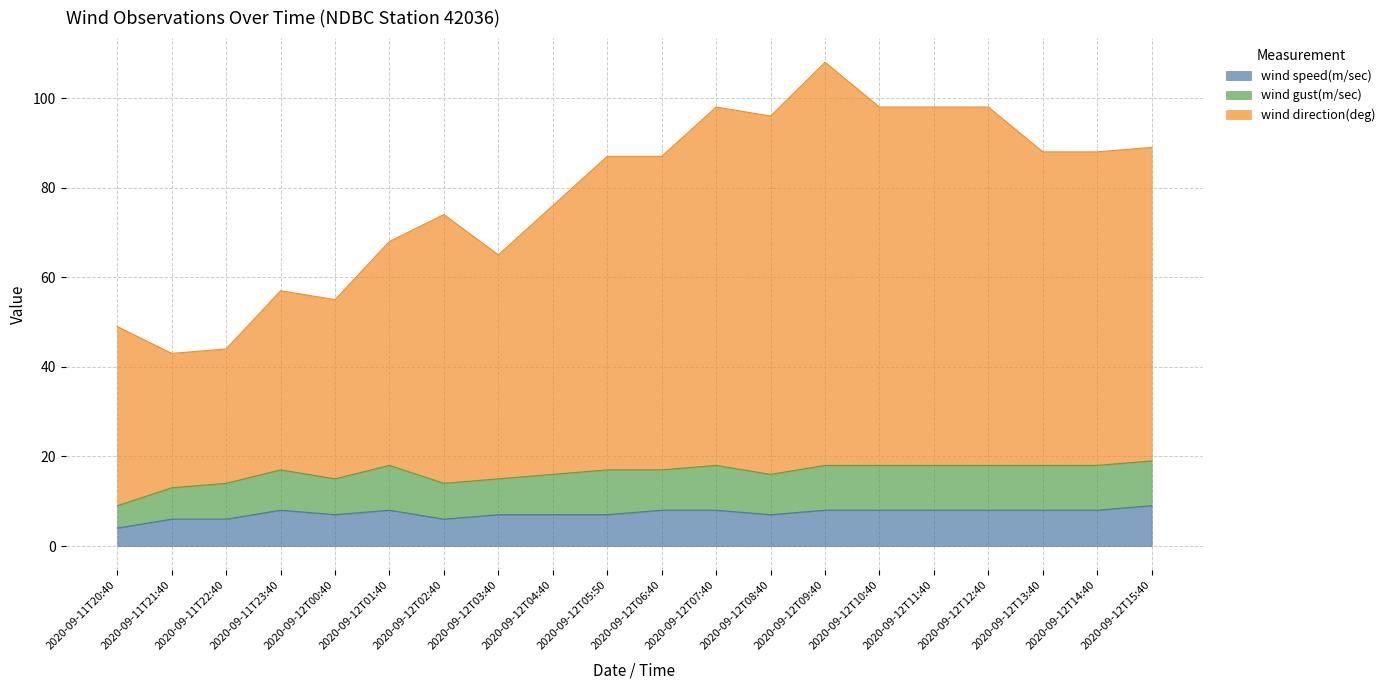

True or false: wind direction(deg) and wind speed(m/sec) cross at least once.

False